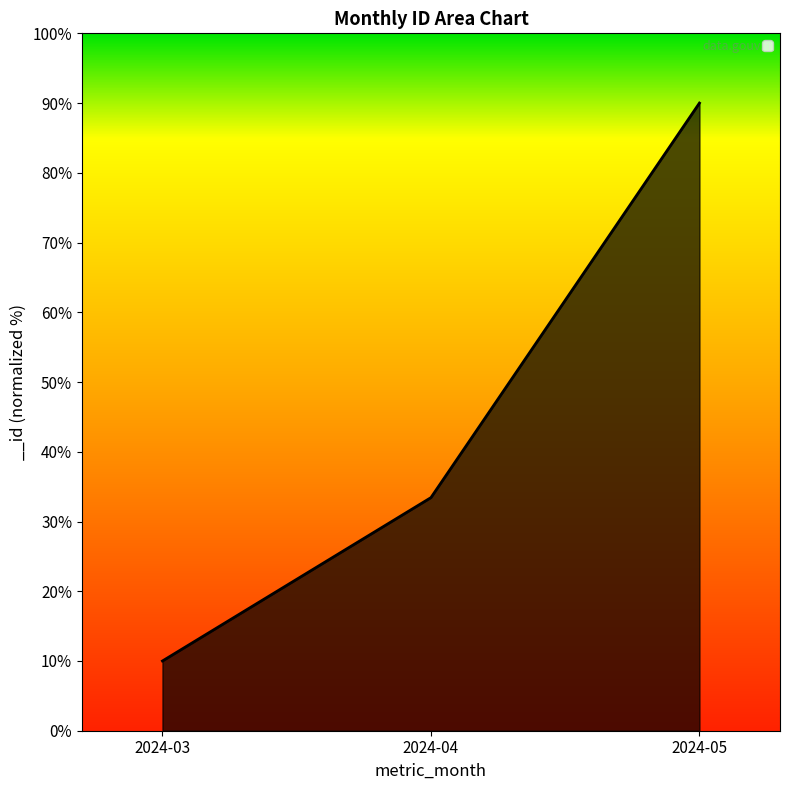

How many values are below 33?

1